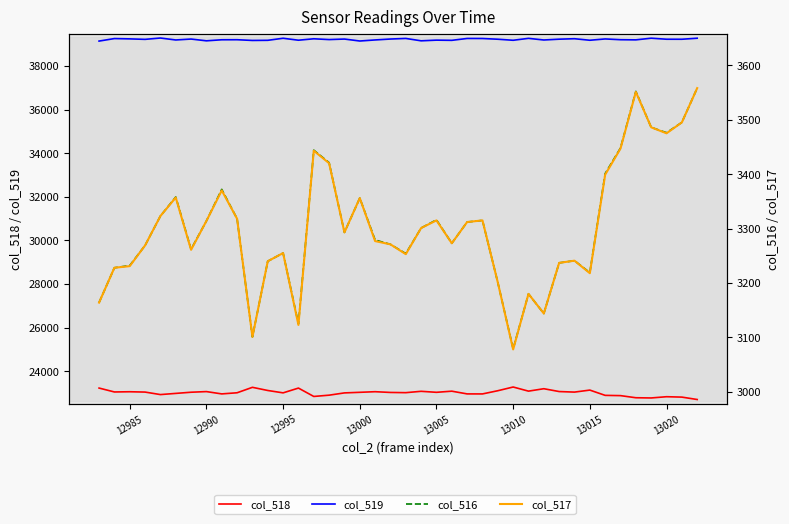

How many lines are shown in the chart?

4